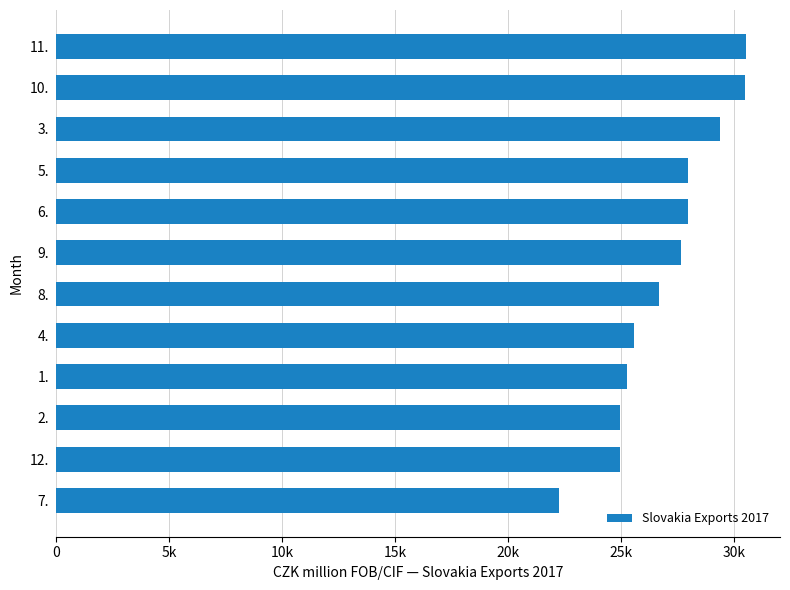

Count the number of values greater than 27641.

5